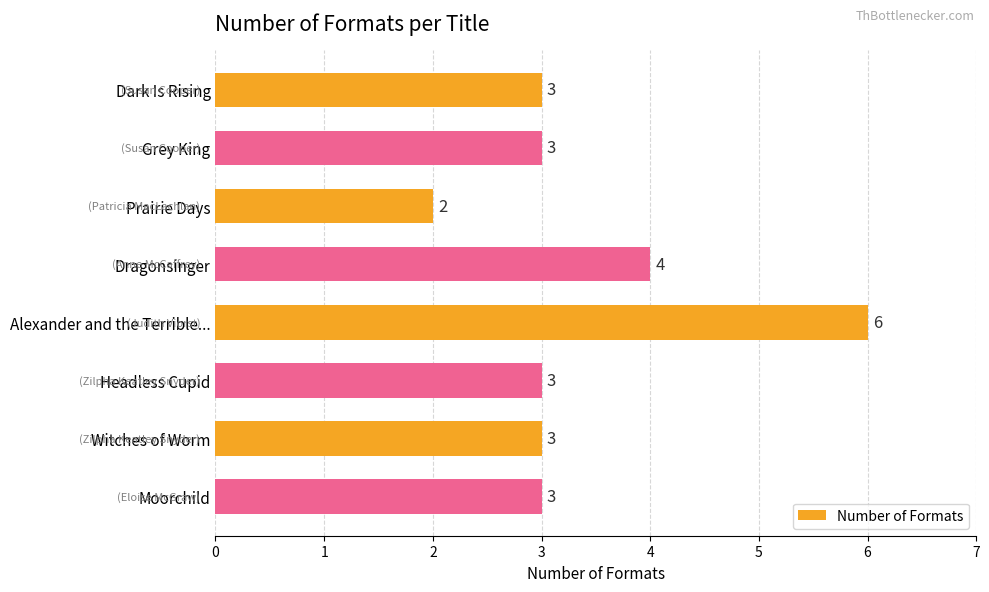

Which has a higher value, Witches of Worm or Prairie Days?

Witches of Worm